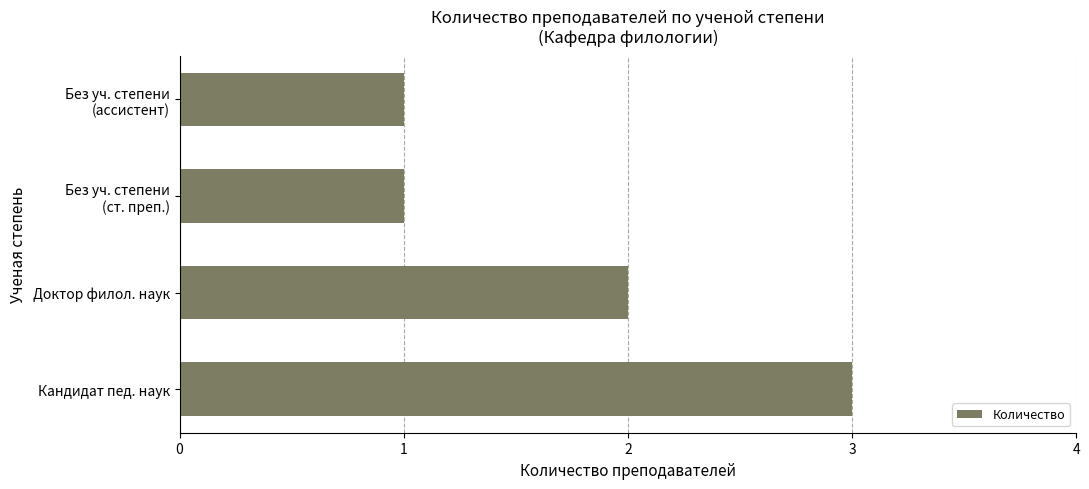

How many bars are there in total?

4